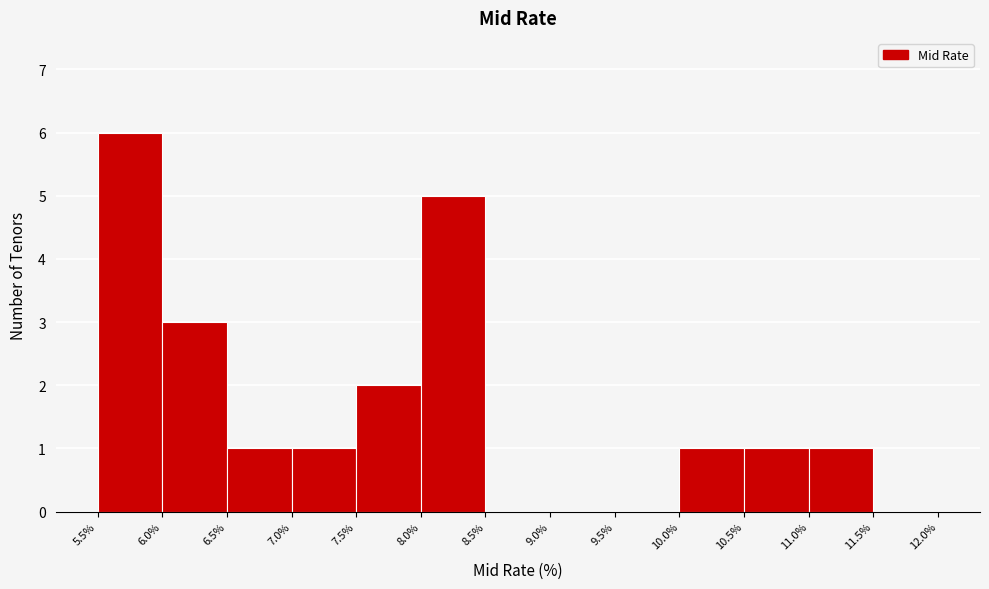

Reading left to right, transcribe this chart: for each bar, give the range it covers on the x-axis and its height. The values are not printed on the chart, so give them approximately, as read against the axis.

5.5% to 6.0%: 6
6.0% to 6.5%: 3
6.5% to 7.0%: 1
7.0% to 7.5%: 1
7.5% to 8.0%: 2
8.0% to 8.5%: 5
8.5% to 9.0%: 0
9.0% to 9.5%: 0
9.5% to 10.0%: 0
10.0% to 10.5%: 1
10.5% to 11.0%: 1
11.0% to 11.5%: 1
11.5% to 12.0%: 0